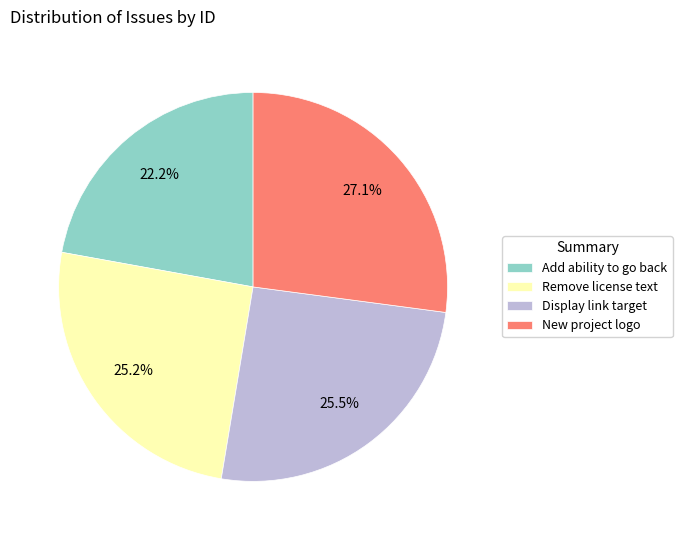

What portion of the pie excludes Remove license text?

74.8%